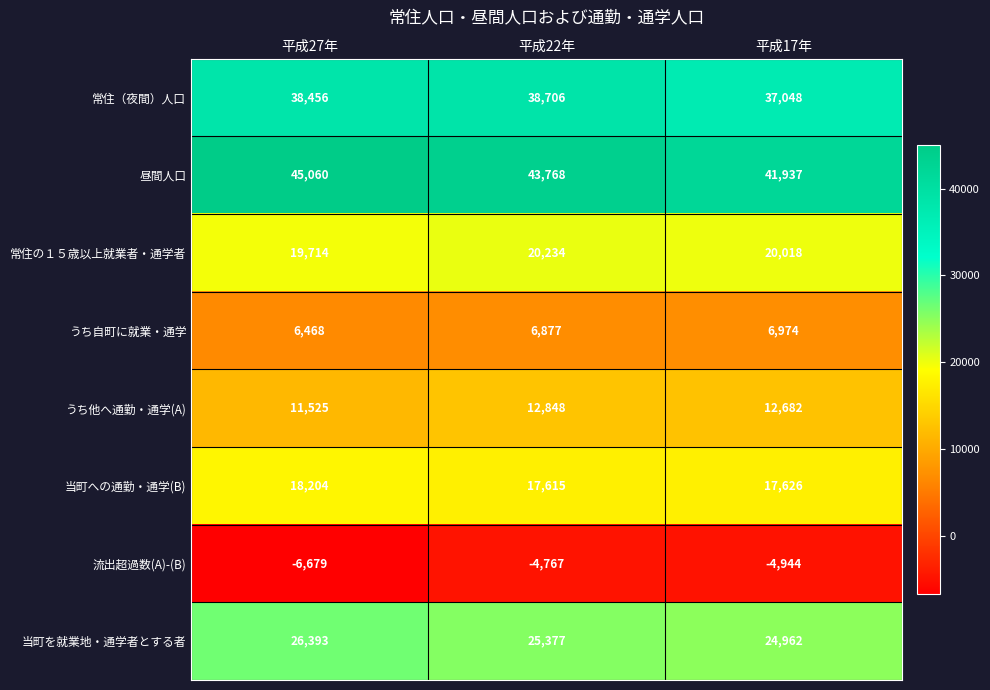

Reading left to right, what are all the values shown in this chart?

常住（夜間）人口: 平成27年=38456	平成22年=38706	平成17年=37048
昼間人口: 平成27年=45060	平成22年=43768	平成17年=41937
常住の１５歳以上就業者・通学者: 平成27年=19714	平成22年=20234	平成17年=20018
うち自町に就業・通学: 平成27年=6468	平成22年=6877	平成17年=6974
うち他へ通勤・通学(A): 平成27年=11525	平成22年=12848	平成17年=12682
当町への通勤・通学(B): 平成27年=18204	平成22年=17615	平成17年=17626
流出超過数(A)-(B): 平成27年=-6679	平成22年=-4767	平成17年=-4944
当町を就業地・通学者とする者: 平成27年=26393	平成22年=25377	平成17年=24962